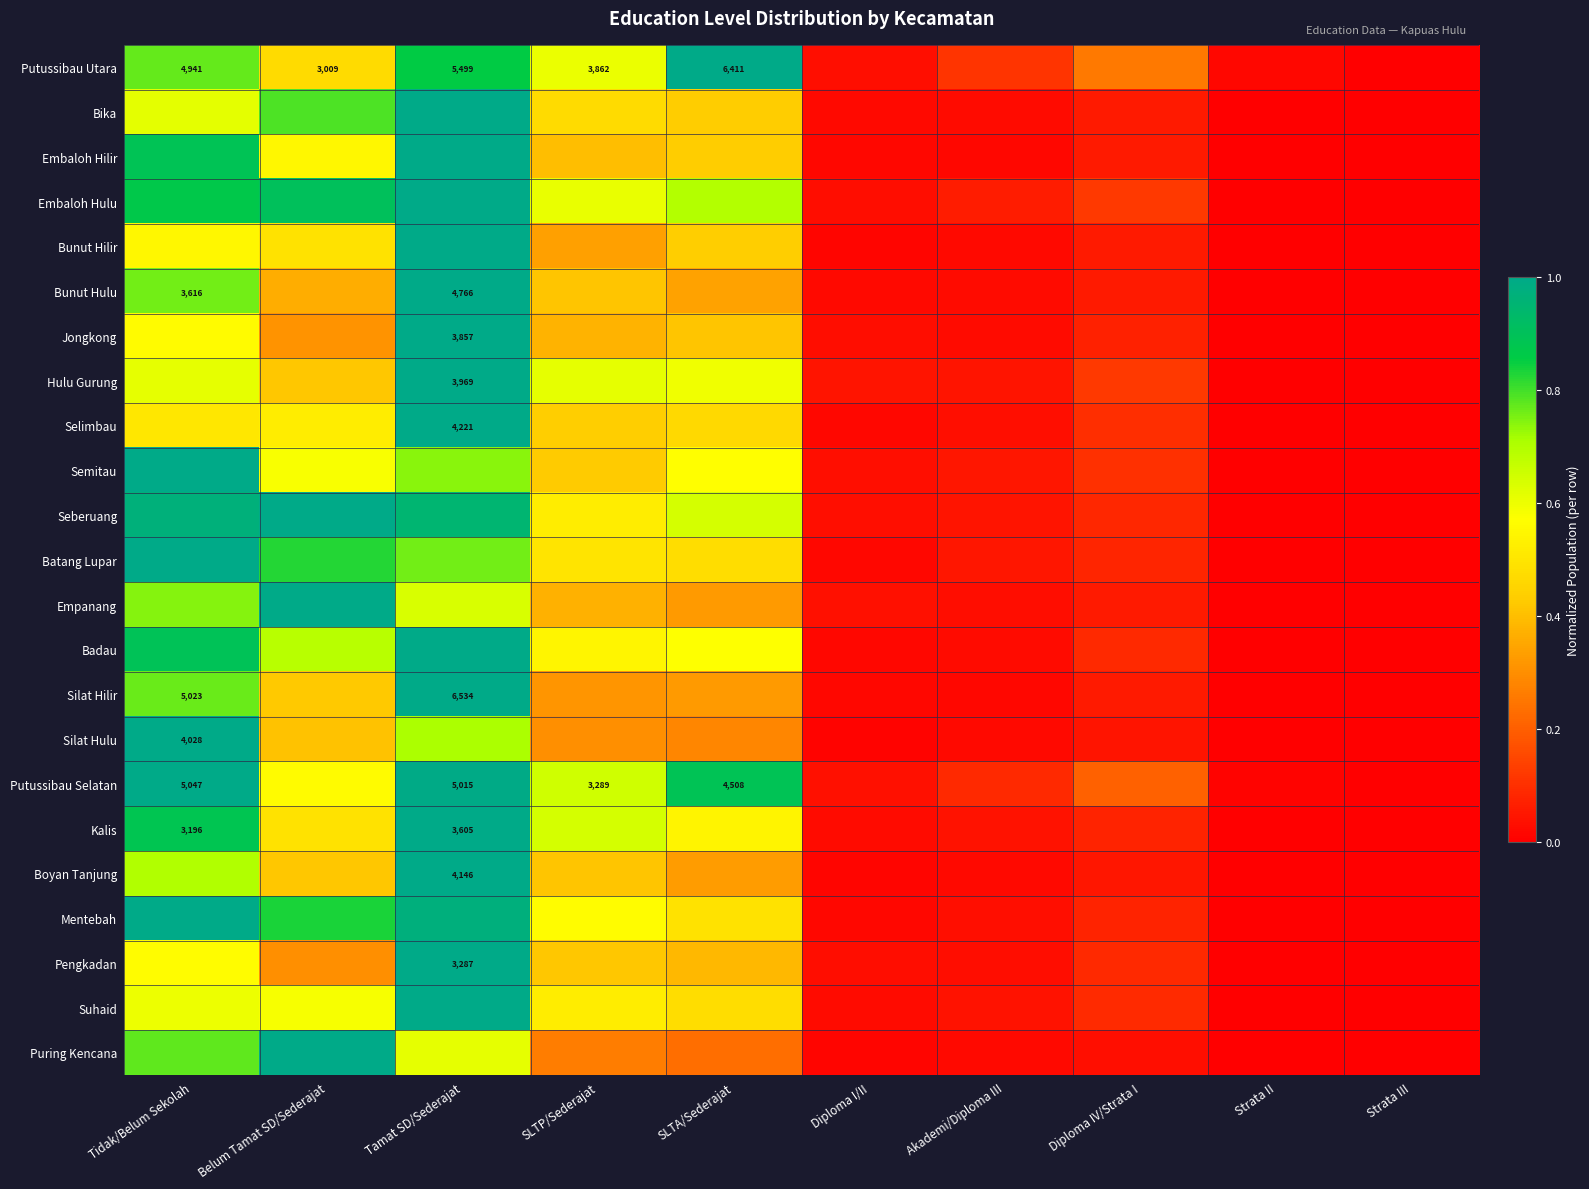

Is it true that Semitau equals 1.4 at Tidak/Belum Sekolah?

False